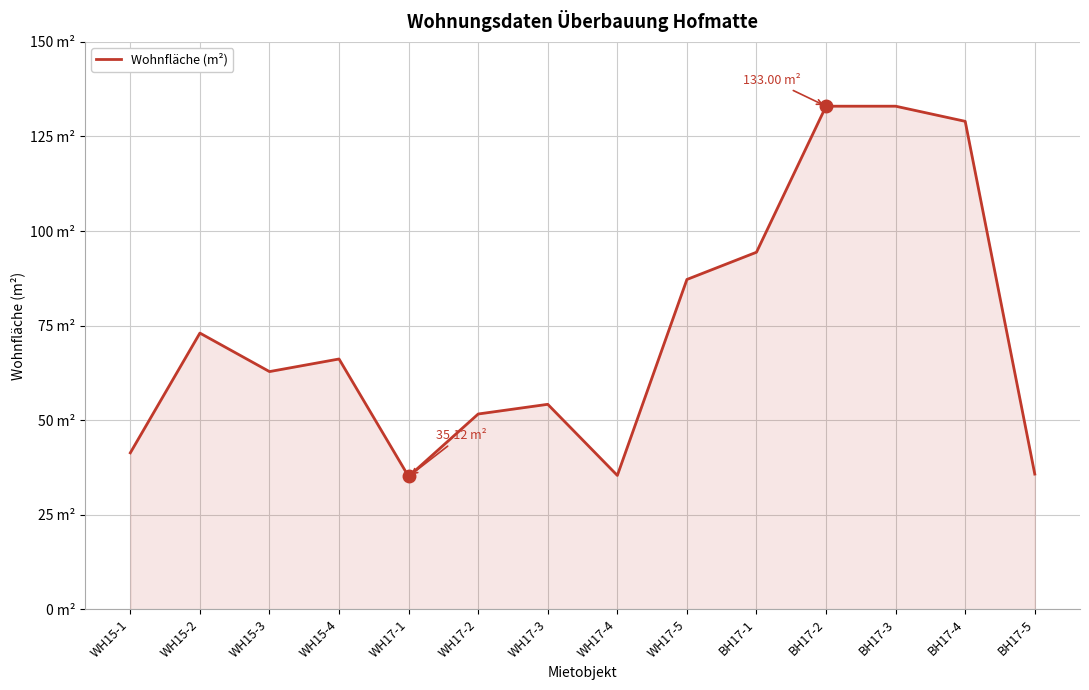

How many points are higher than both their immediate neighbors (excluding endpoints)?

3